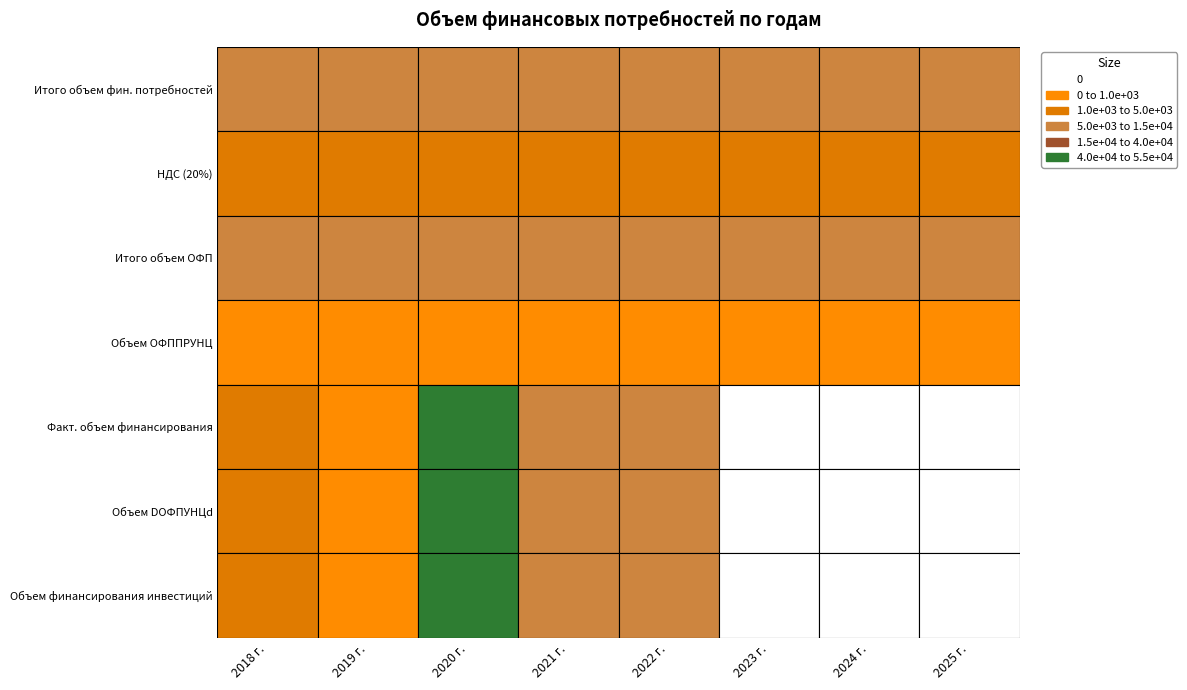

List the labels in order of value, largest first.

2020 г., 2022 г., 2021 г., 2018 г., 2019 г., 2023 г., 2024 г., 2025 г.